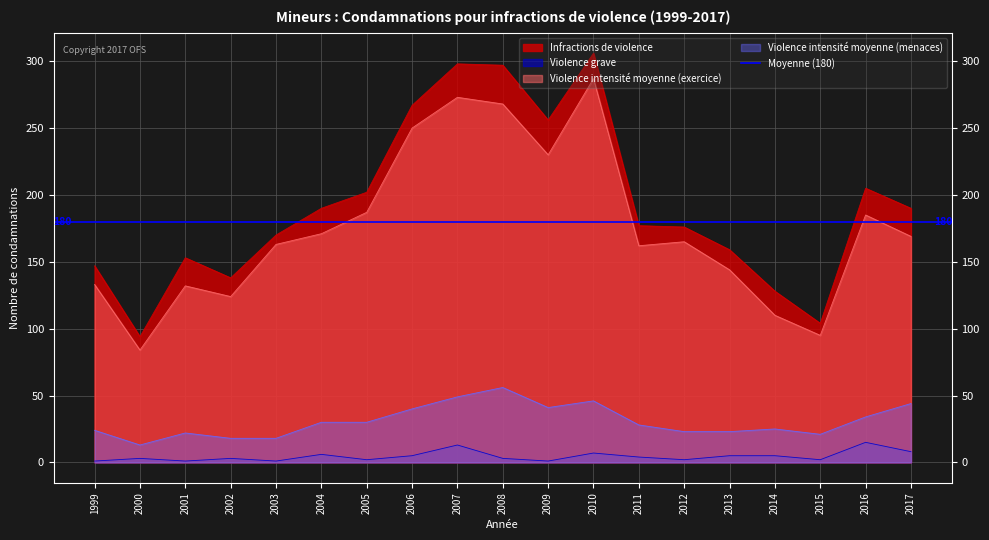

What is the difference between the maximum and minimum values in the Infractions de violence series?

212